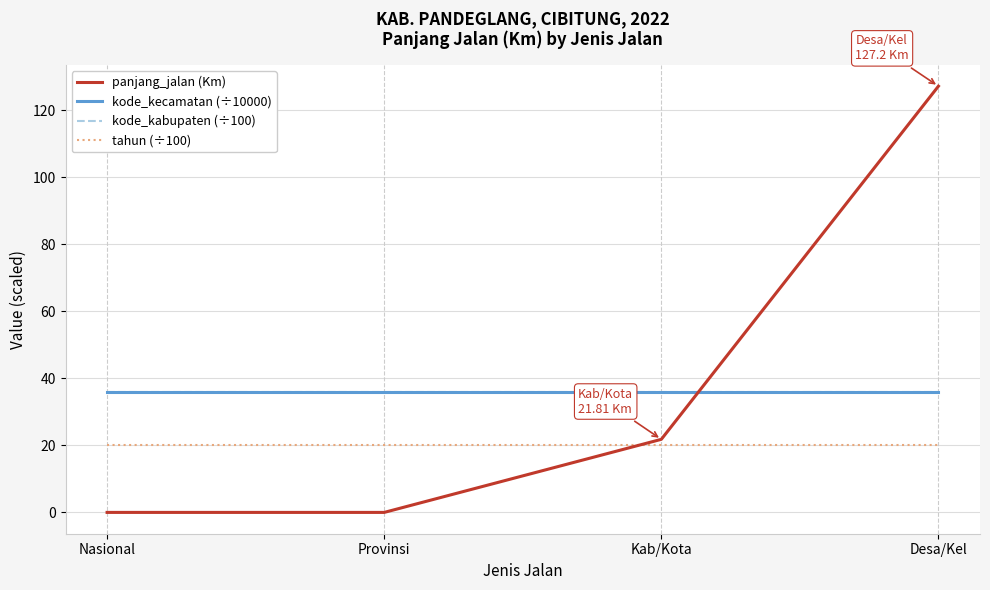

At which category does the chart reach its peak across all series?

Desa/Kel